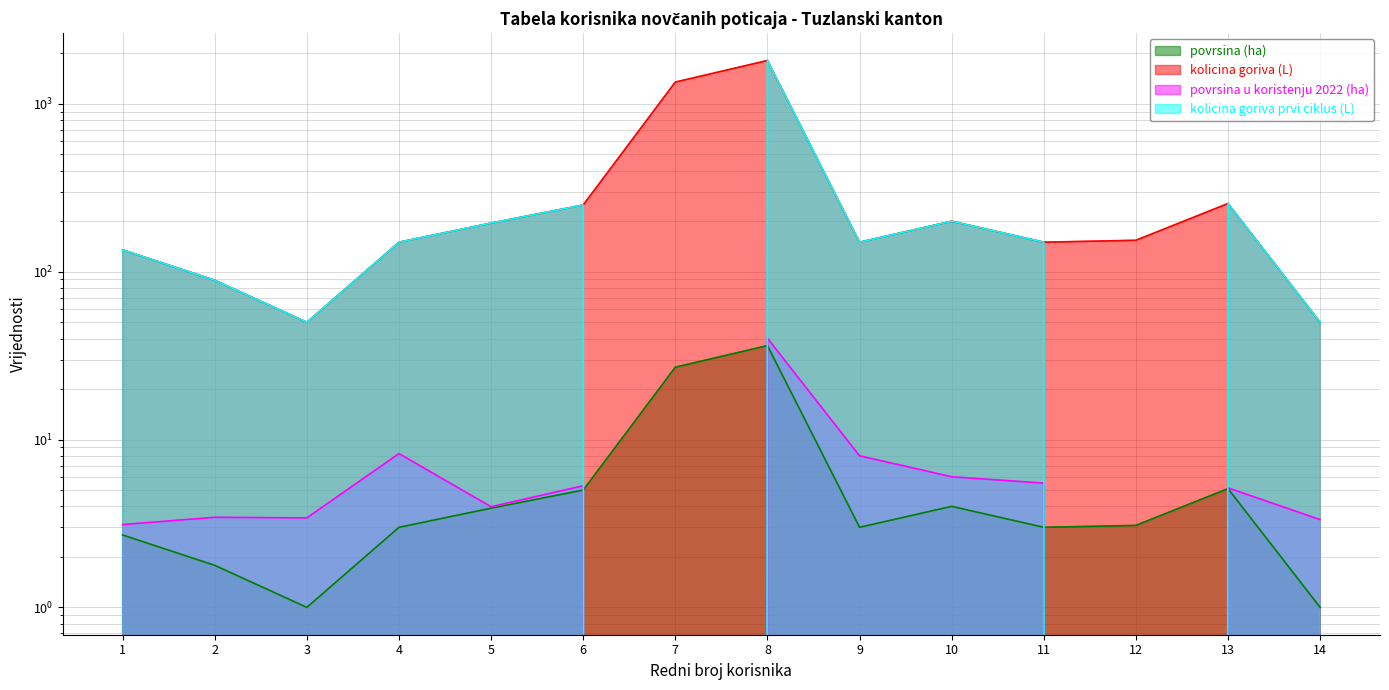

How many values in the kolicina goriva prvi ciklus (L) series are below 150?

6